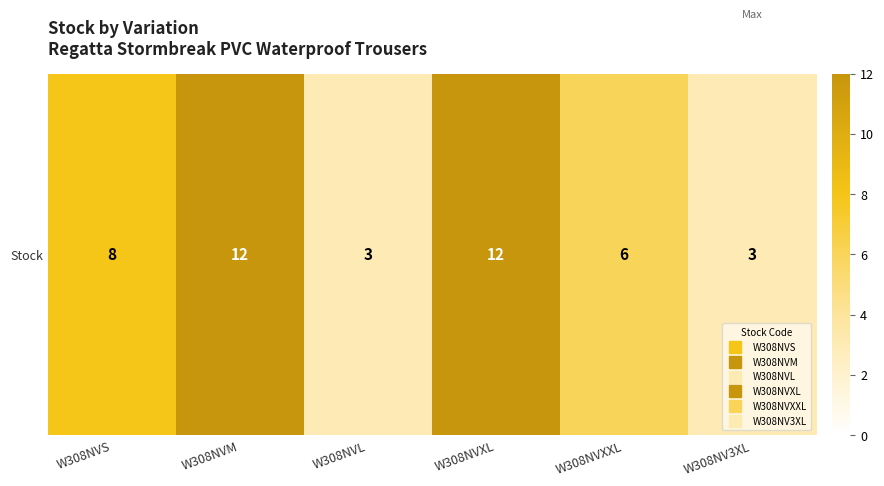

What is the difference between the values at W308NV3XL and W308NVM?

9